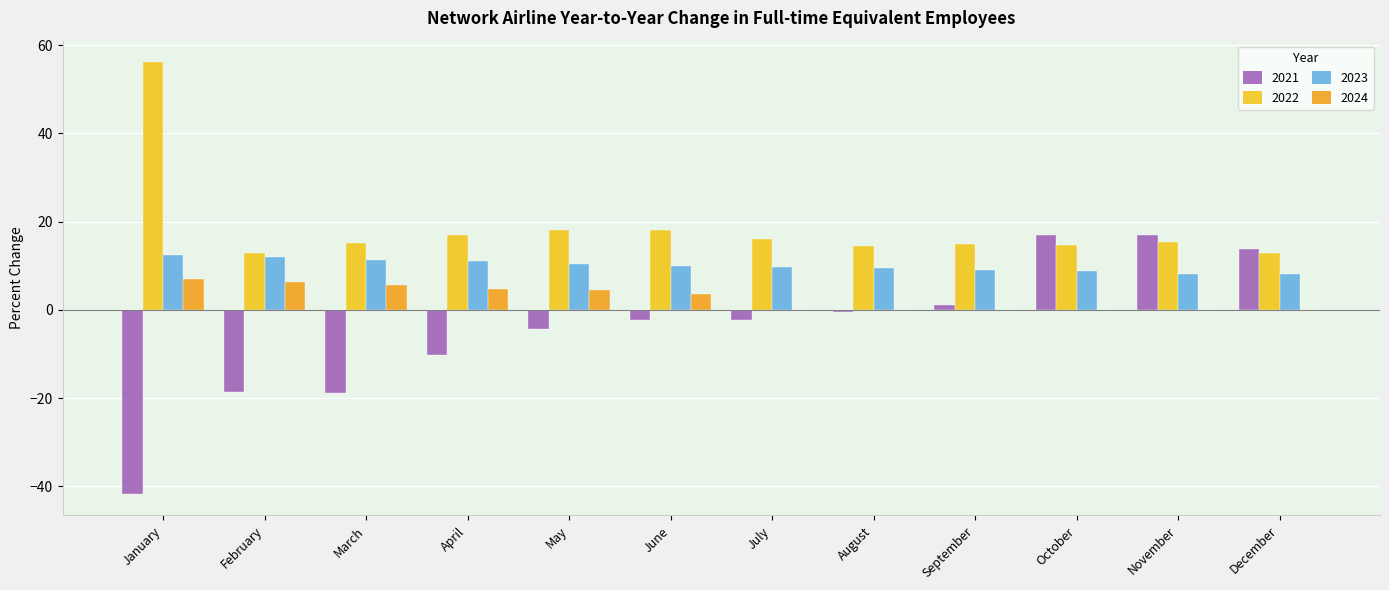

What are all the series names shown in the legend?

2021, 2022, 2023, 2024